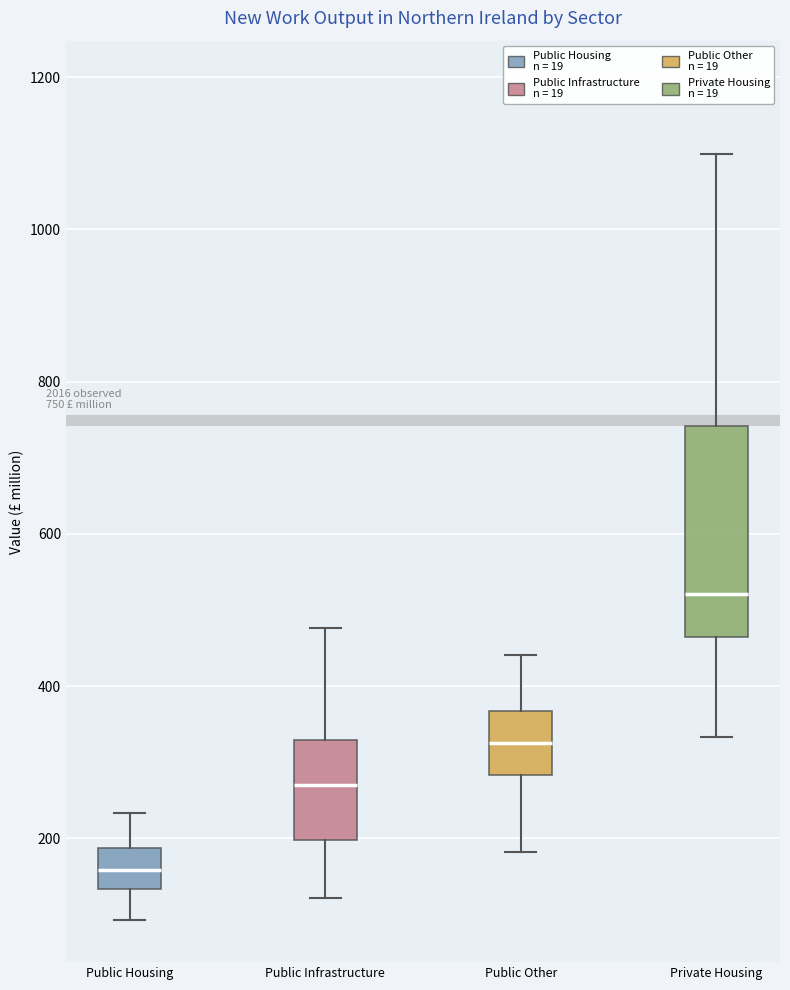

Which box is the tallest, from its lower edge to its upper edge?

Private Housing